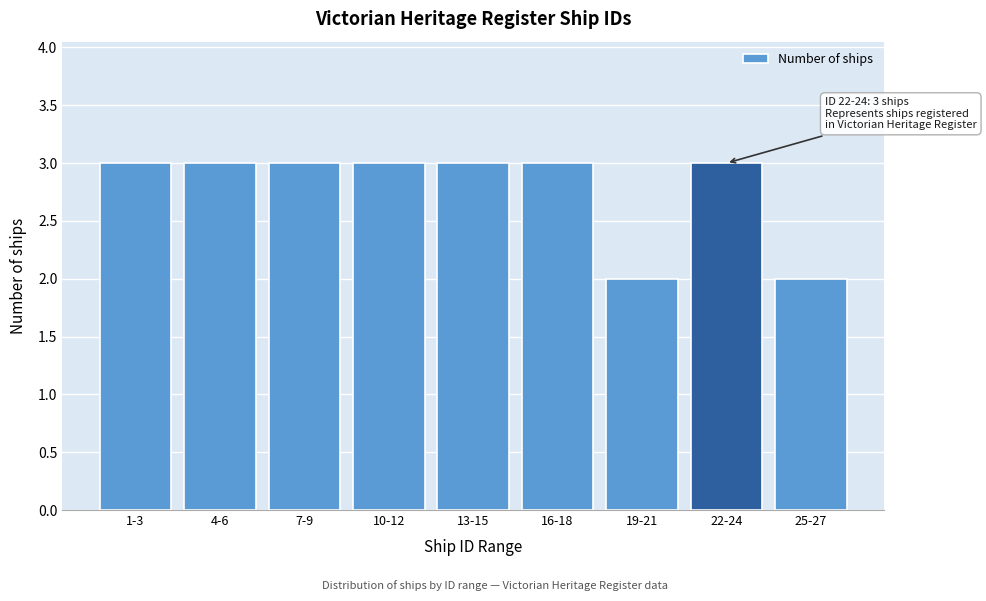

Reading left to right, what are all the values shown in this chart?

1-3=3	4-6=3	7-9=3	10-12=3	13-15=3	16-18=3	19-21=2	22-24=3	25-27=2